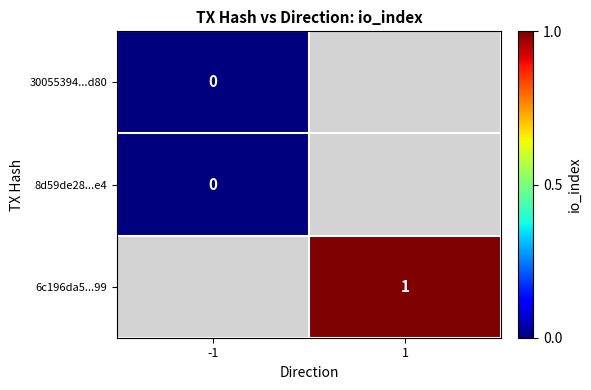

Which label corresponds to the smallest value in the chart?

-1